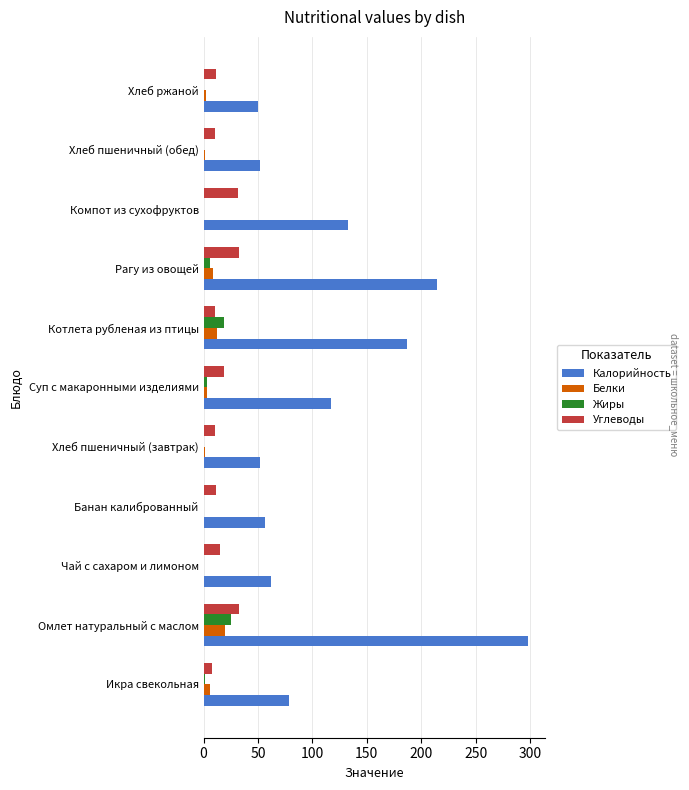

How many distinct data groups are displayed?

4